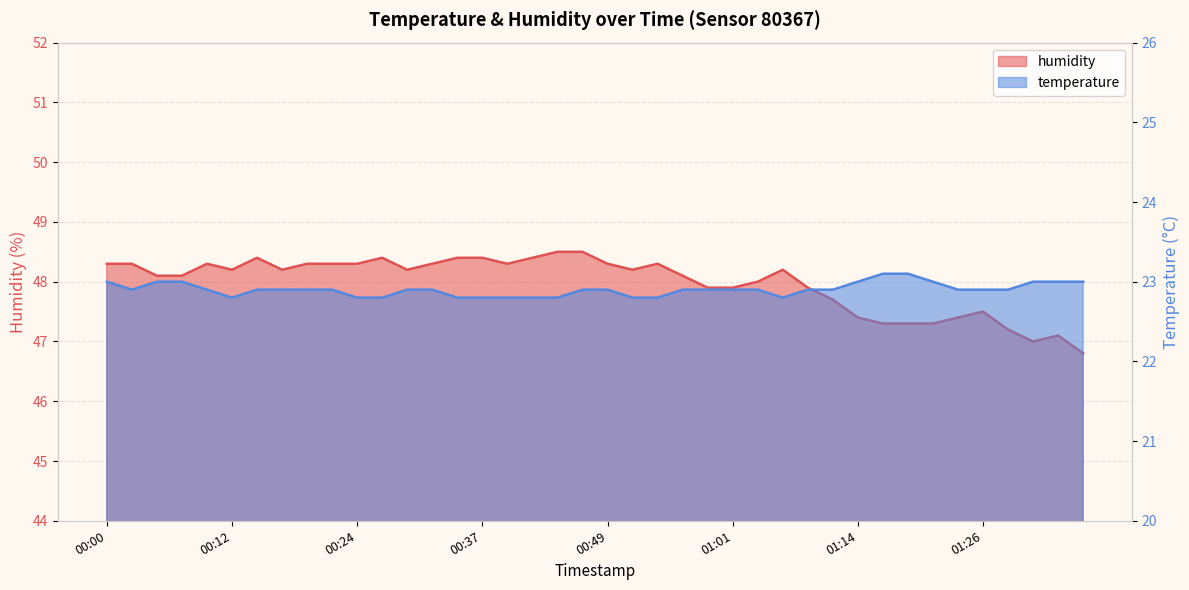

What position from the left is 00:49?

21